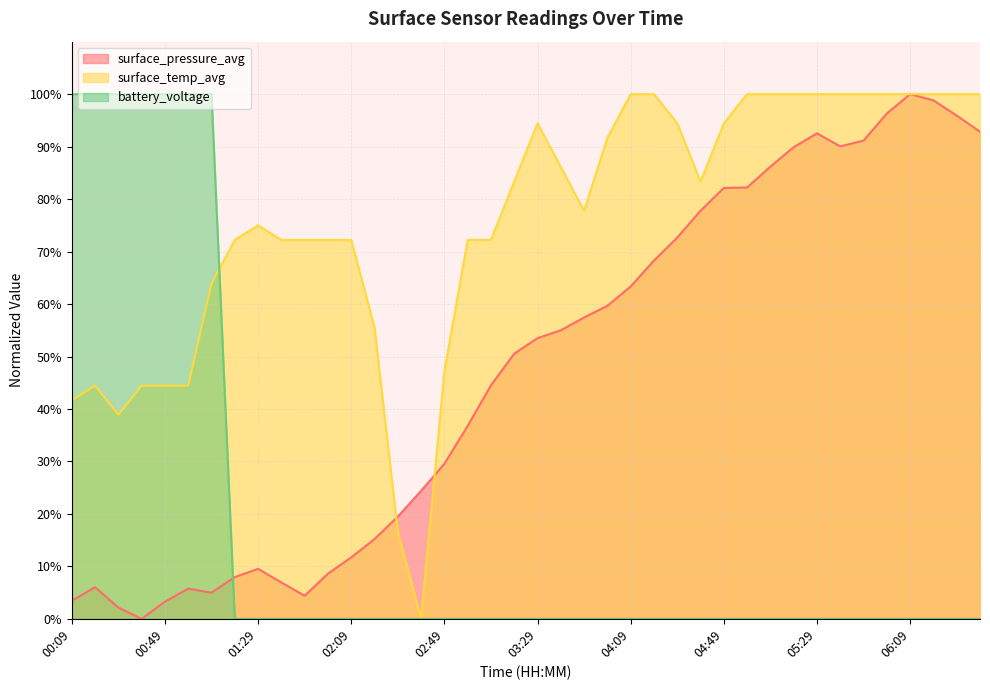

At which category is the sum across all series the highest?

06:09